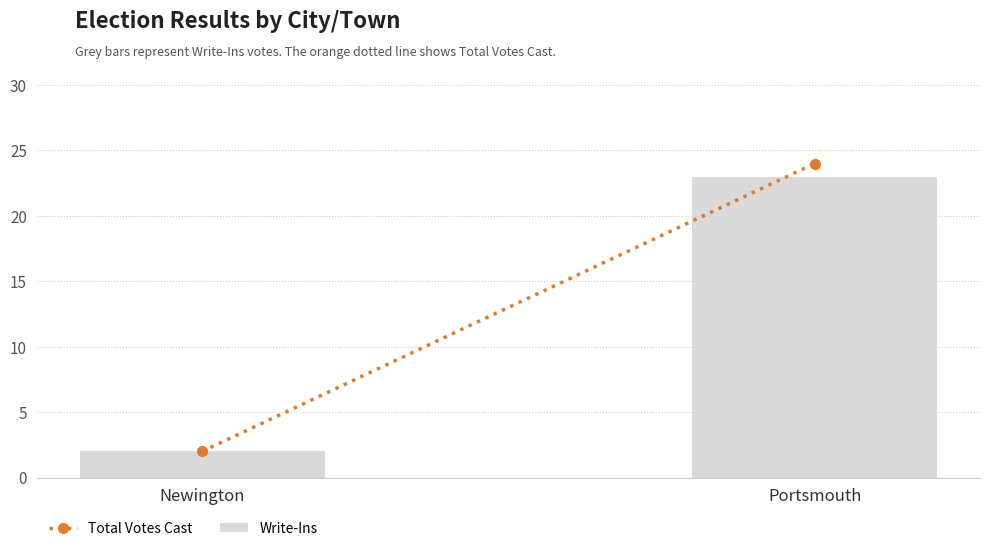

How many bars are there in total?

2